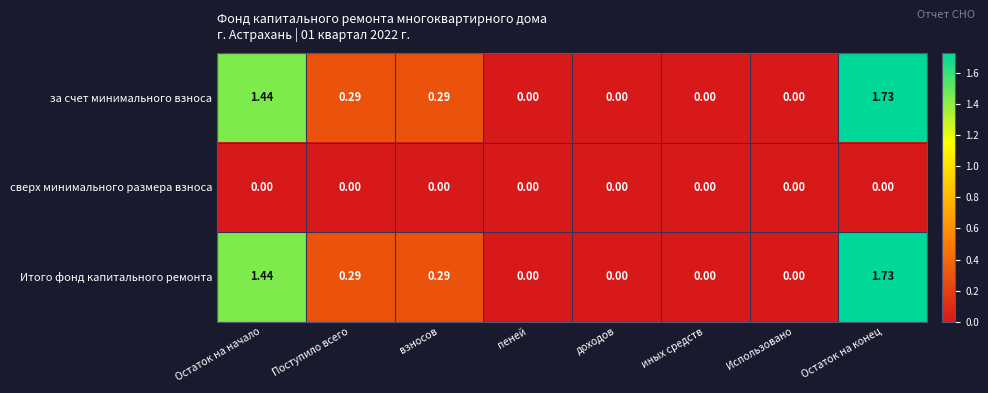

Is the value of за счет минимального взноса at Поступило всего greater than the value of сверх минимального размера взноса at Остаток на конец?

Yes